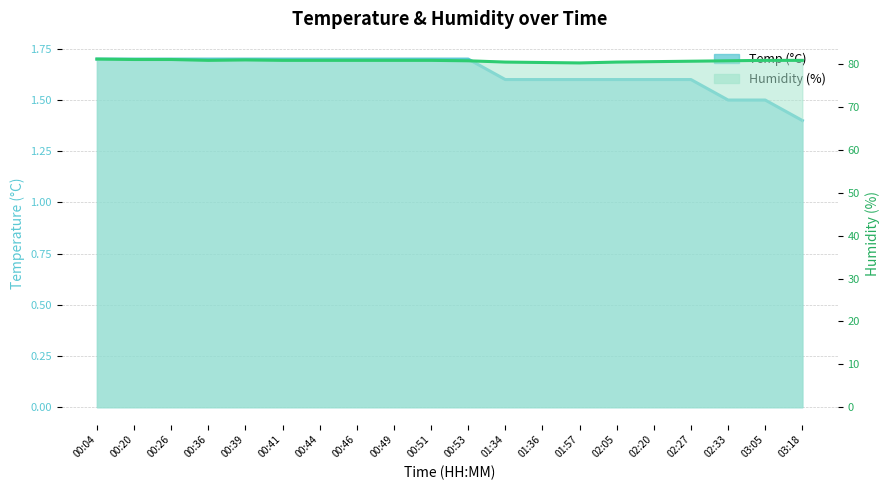

How many lines are shown in the chart?

2